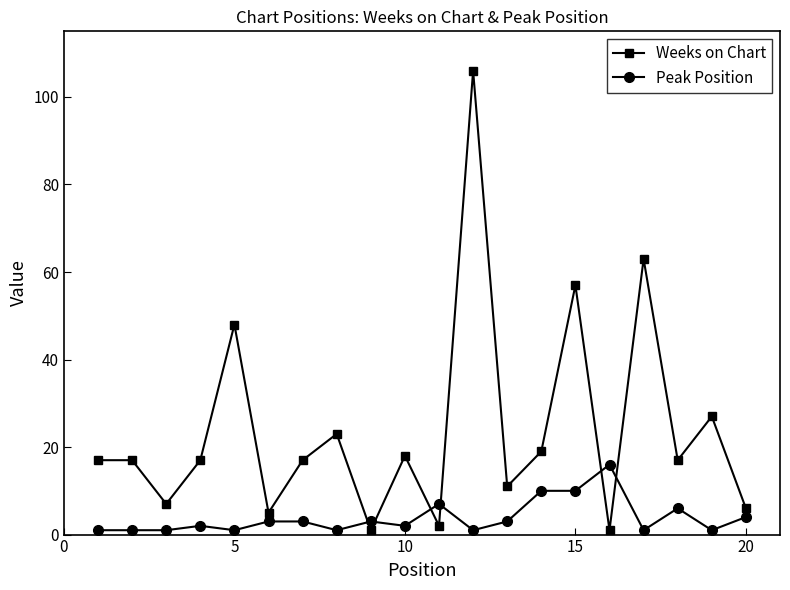

True or false: Weeks on Chart has more than 1 points higher than both neighbors.

True